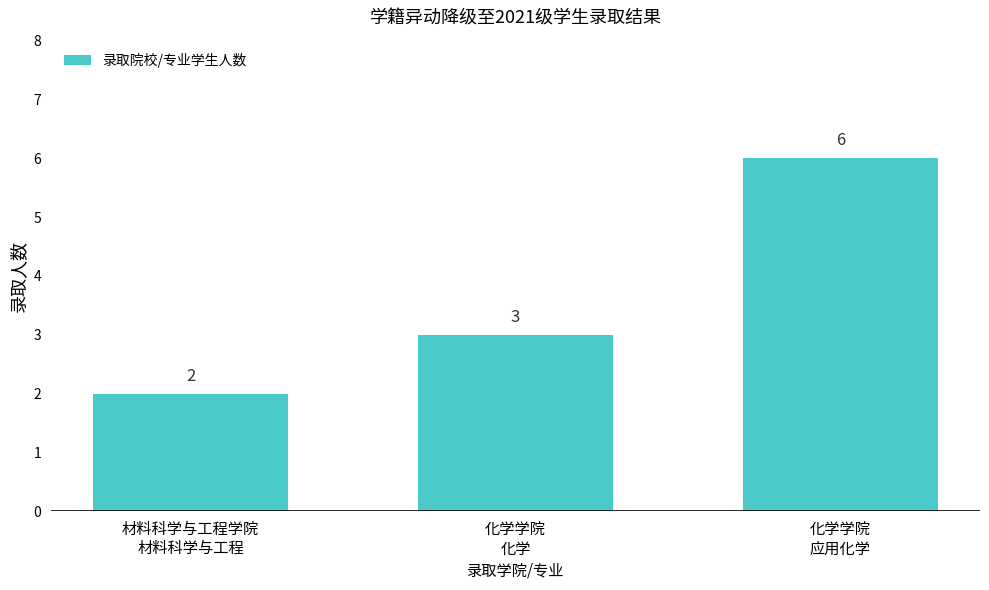

List the labels in order of value, largest first.

化学学院
应用化学, 化学学院
化学, 材料科学与工程学院
材料科学与工程